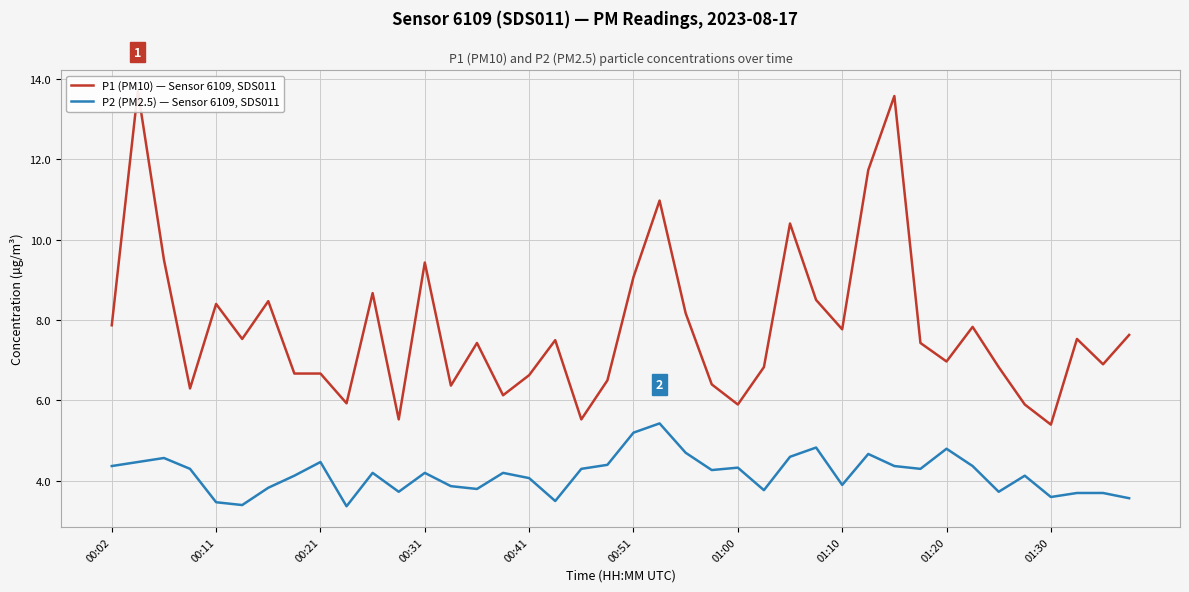

What is the maximum value for P2 (PM2.5) — Sensor 6109, SDS011?

5.4